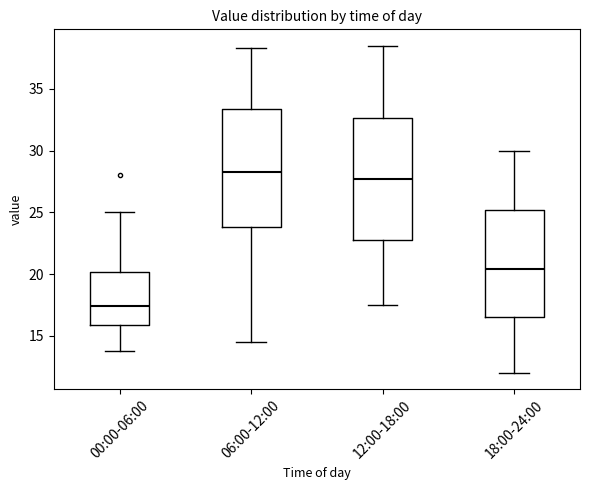

Reading left to right, transcribe this box plot: for each box, give where its median line is, the range the box spans, and where its two whiskers end, as read against the y-axis. The values are not printed on the chart, so give them approximately, as read against the axis.

00:00-06:00: median 17.5, box 16.0 to 20.0, whiskers 14.0 to 25.0
06:00-12:00: median 28.5, box 24.0 to 33.5, whiskers 14.5 to 38.5
12:00-18:00: median 27.5, box 22.5 to 32.5, whiskers 17.5 to 38.5
18:00-24:00: median 20.5, box 16.5 to 25.0, whiskers 12.0 to 30.0